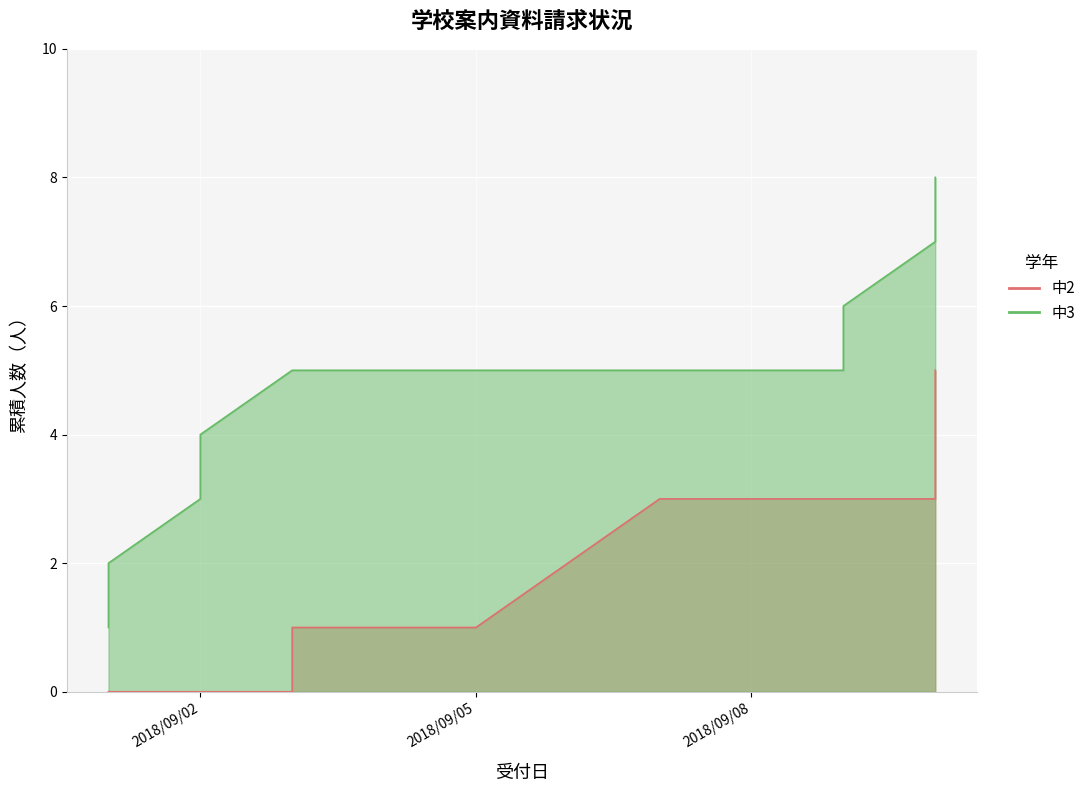

What are all the series names shown in the legend?

中2, 中3